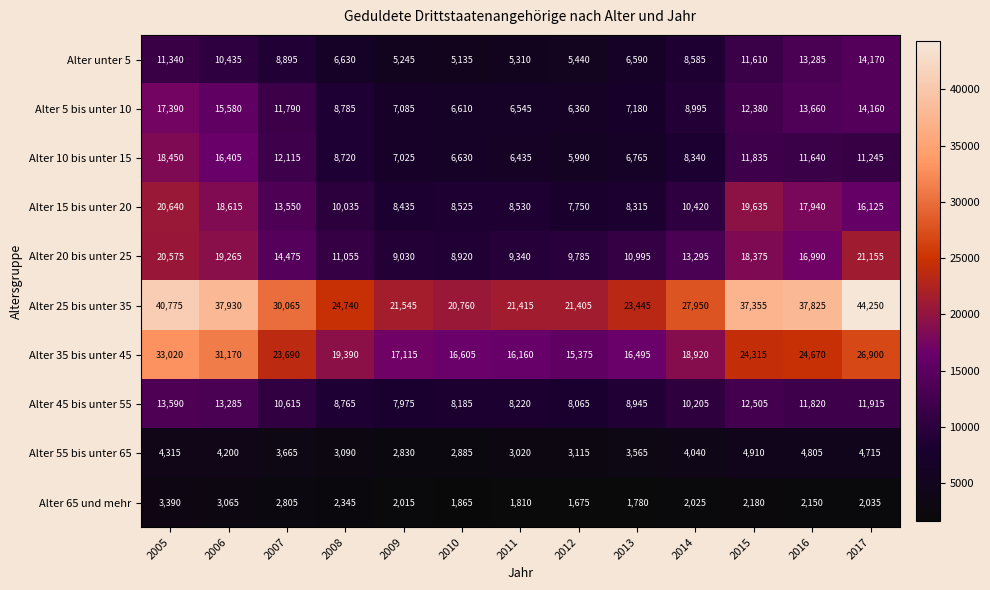

How many categories are shown in the chart?

13